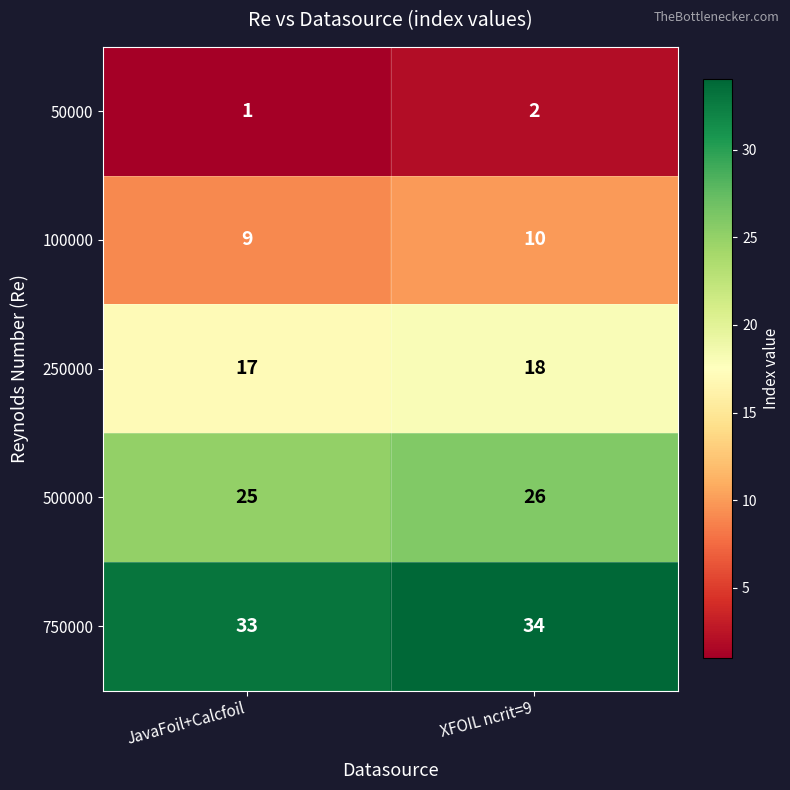

Which category has the highest value across all series?

XFOIL ncrit=9